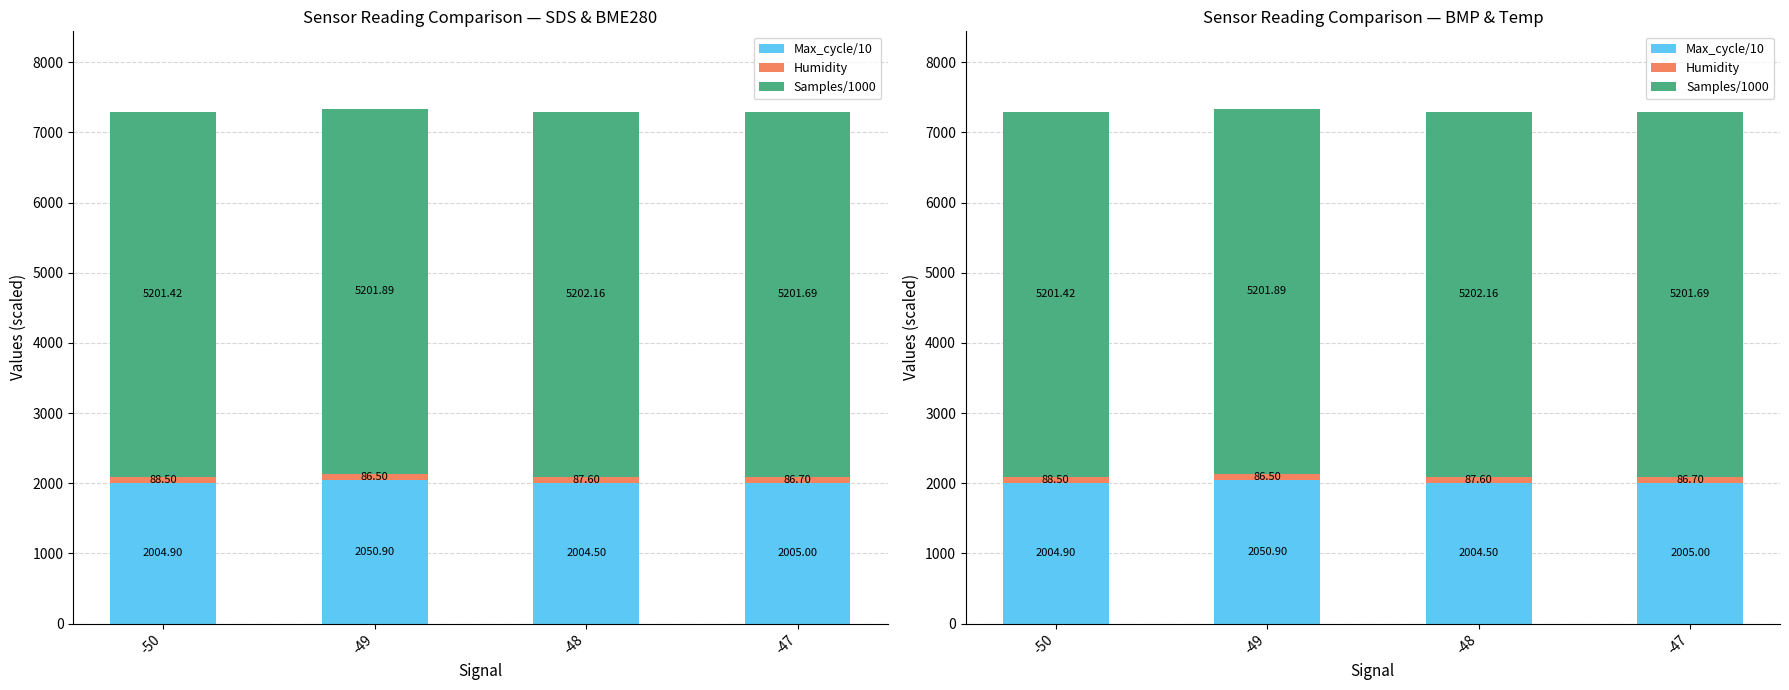

Which label corresponds to the largest value in the chart?

-48